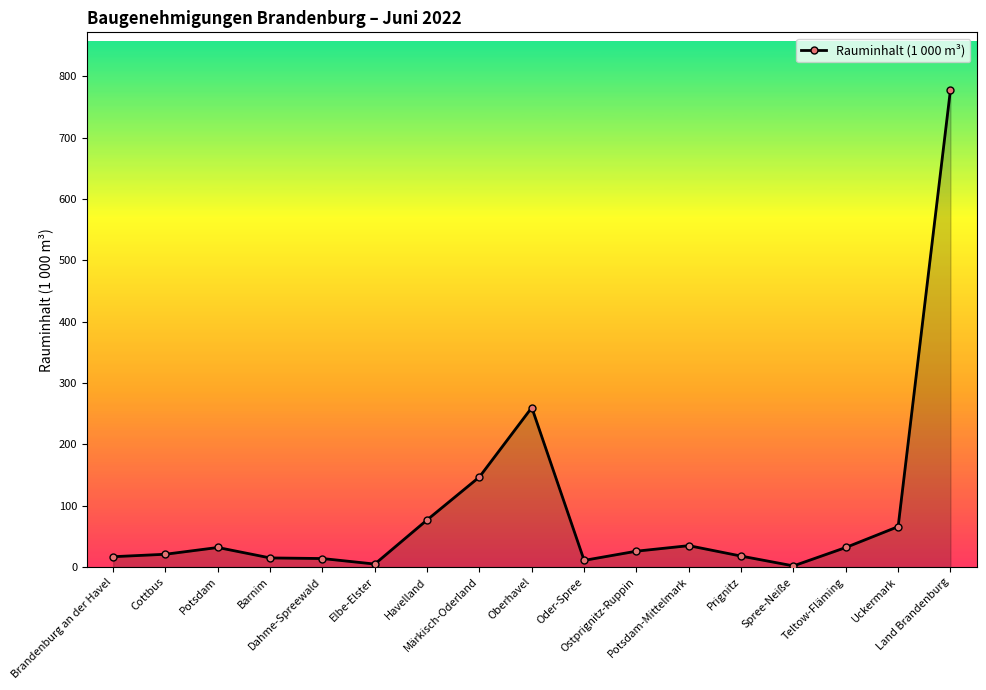

At which label is the value closest to 390?

Oberhavel